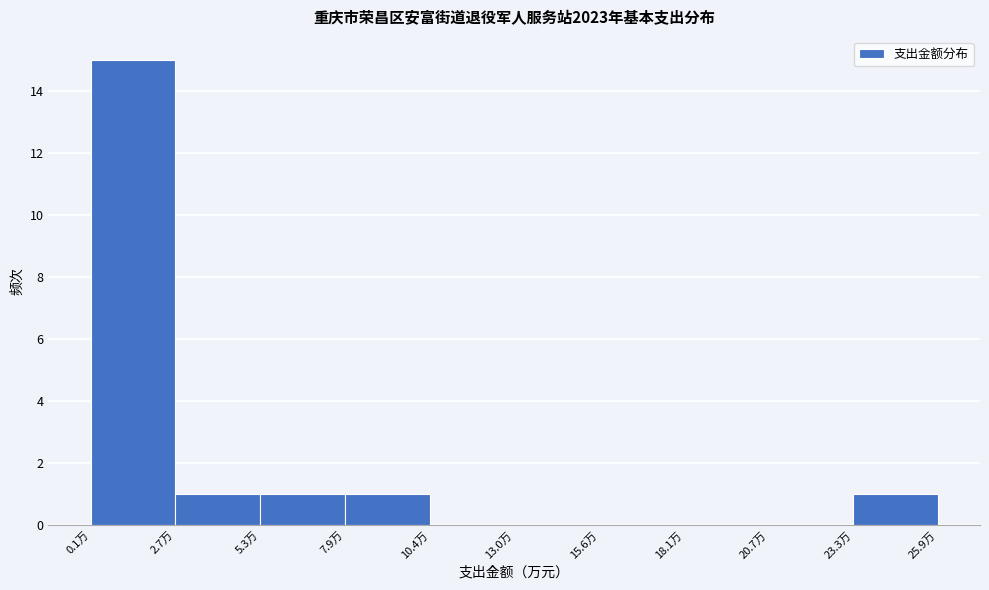

How tall is the bar that spans 0.0 to 2.5 on the x-axis? Neither the bar edges nor the heights are printed on the chart, so give them approximately, as read against the axes.

15